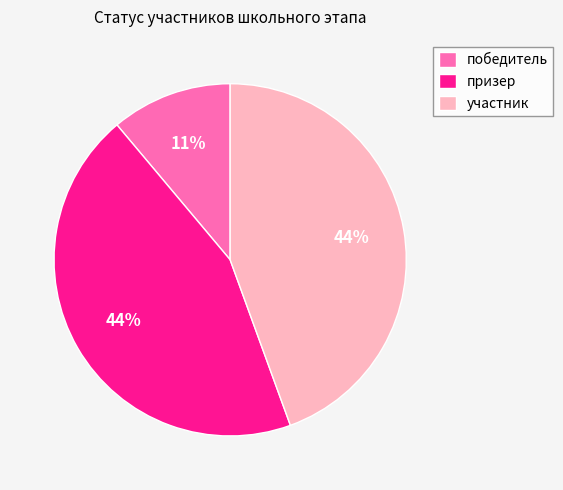

To the nearest percent, what is the difference between the largest and smallest slice percentages?

33%